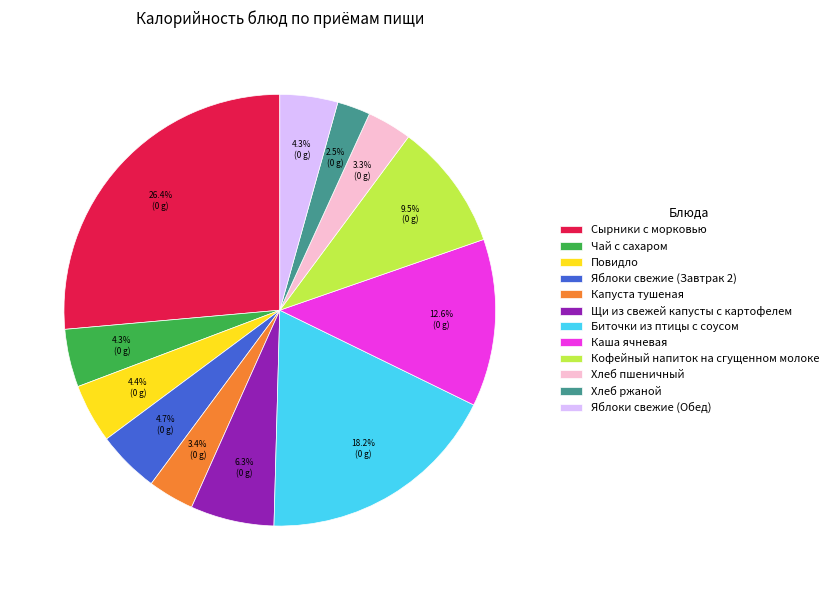

True or false: Щи из свежей капусты с картофелем accounts for 17% of the total.

False